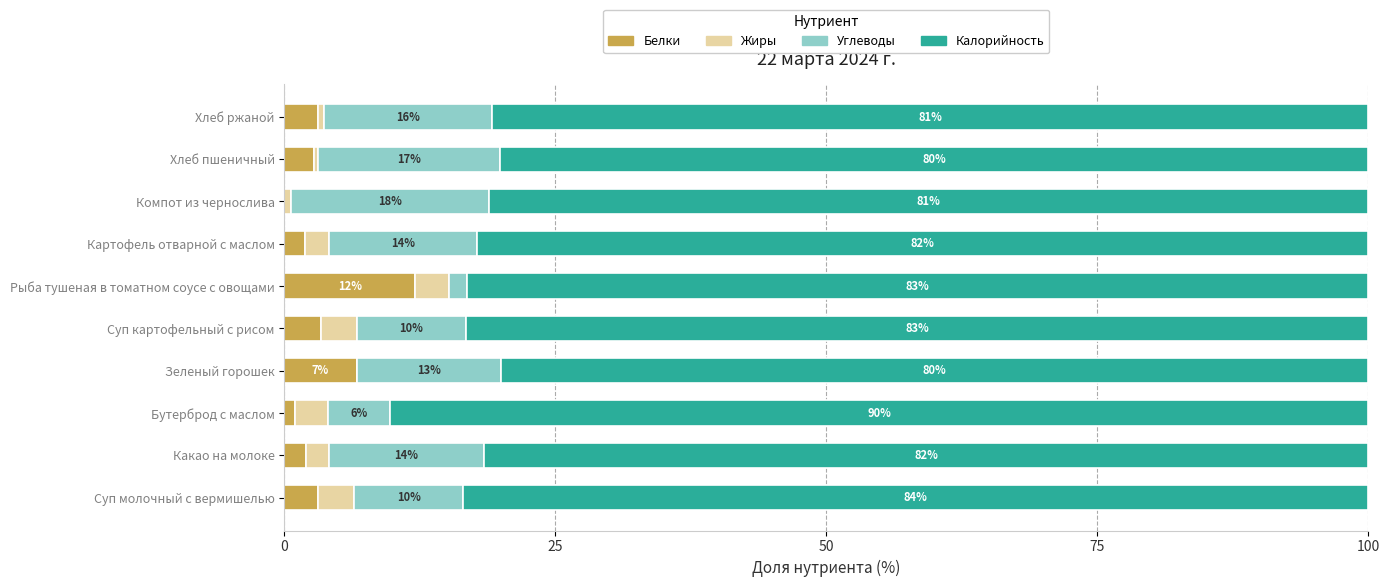

Reading left to right, list all the values displayed in this chart.

Белки: 3.1	2.0	1.0	6.7	3.4	12.1	1.9	0.0	2.8	3.1
Жиры: 3.3	2.1	3.1	0.0	3.3	3.1	2.2	0.6	0.3	0.6
Углеводы: 10.1	14.3	5.7	13.3	10.1	1.7	13.6	18.3	16.8	15.5
Калорийность: 83.5	81.6	90.3	80.0	83.3	83.1	82.3	81.1	80.2	80.9